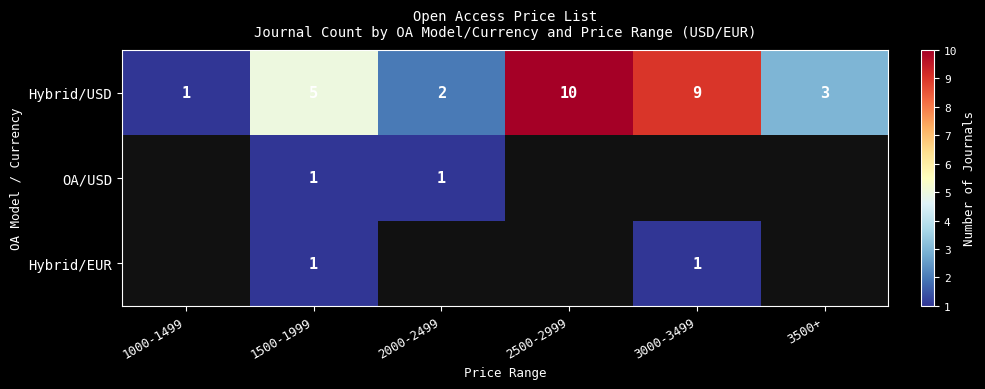

What is the highest value of the Hybrid/USD series?

10